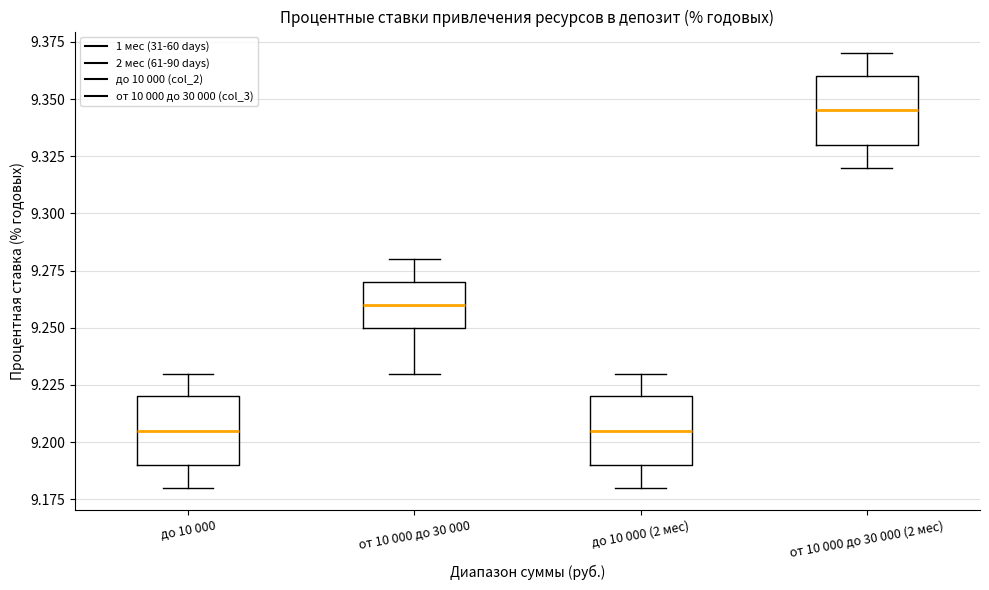

Reading left to right, transcribe this box plot: for each box, give where its median line is, the range the box spans, and where its two whiskers end, as read against the y-axis. The values are not printed on the chart, so give them approximately, as read against the axis.

до 10 000: median 9.205, box 9.190 to 9.220, whiskers 9.180 to 9.230
от 10 000 до 30 000: median 9.260, box 9.250 to 9.270, whiskers 9.230 to 9.280
до 10 000 (2 мес): median 9.205, box 9.190 to 9.220, whiskers 9.180 to 9.230
от 10 000 до 30 000 (2 мес): median 9.345, box 9.330 to 9.360, whiskers 9.320 to 9.370